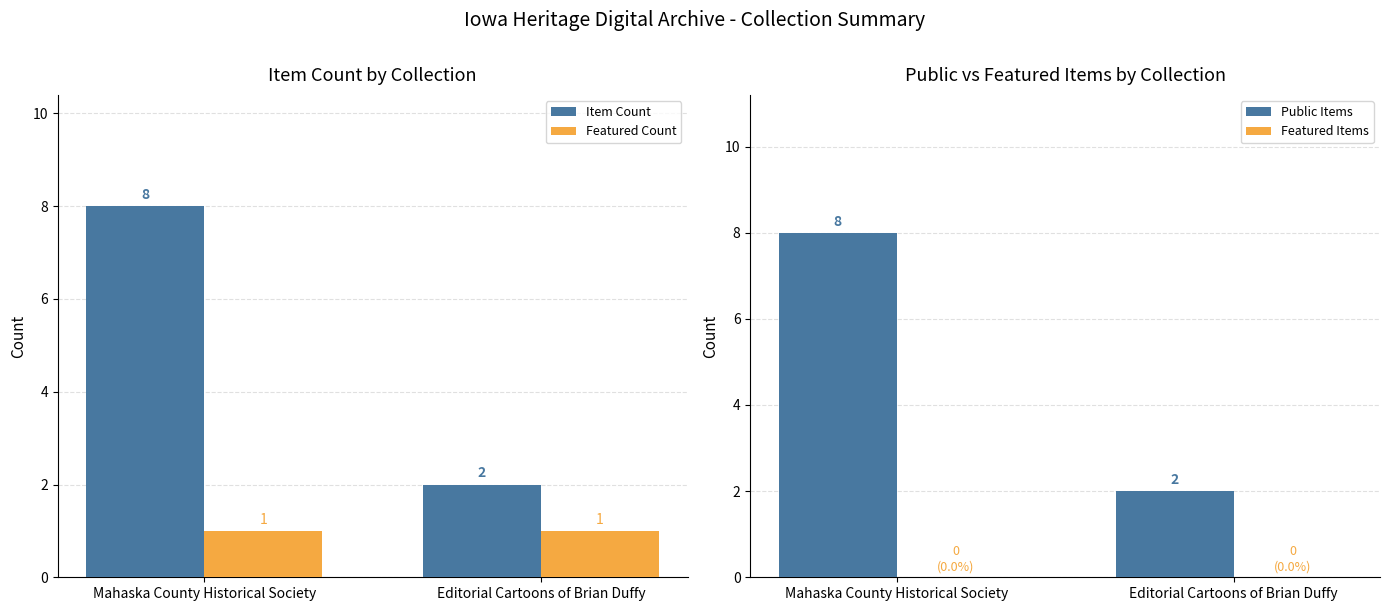

What is the approximate value of Featured Count at Editorial Cartoons of Brian Duffy?

1